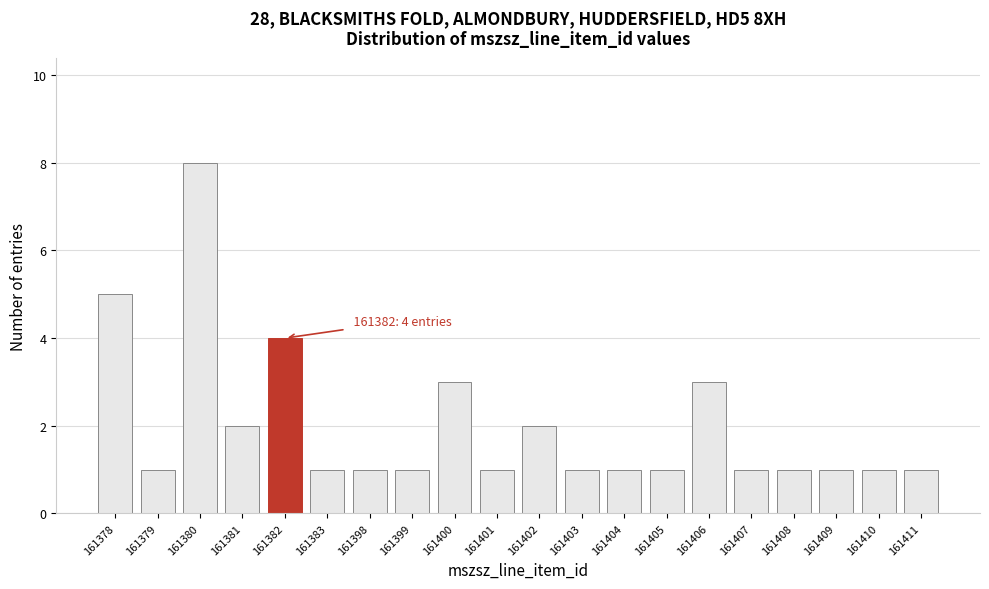

Reading left to right, what are all the values shown in this chart?

161378=5	161379=1	161380=8	161381=2	161382=4	161383=1	161398=1	161399=1	161400=3	161401=1	161402=2	161403=1	161404=1	161405=1	161406=3	161407=1	161408=1	161409=1	161410=1	161411=1